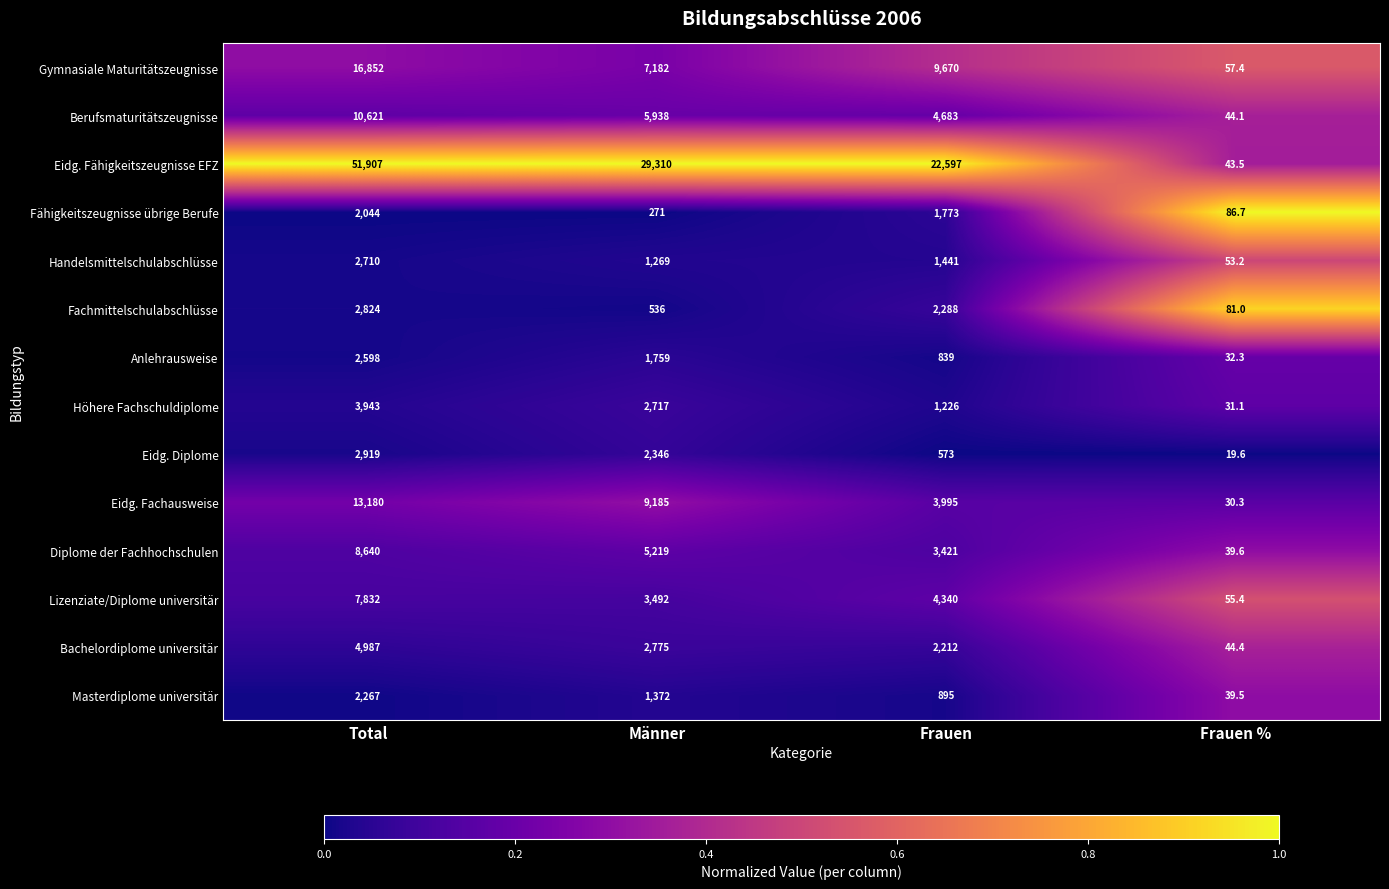

Between Männer and Frauen, which series saw the biggest shift?

Eidg. Fähigkeitszeugnisse EFZ